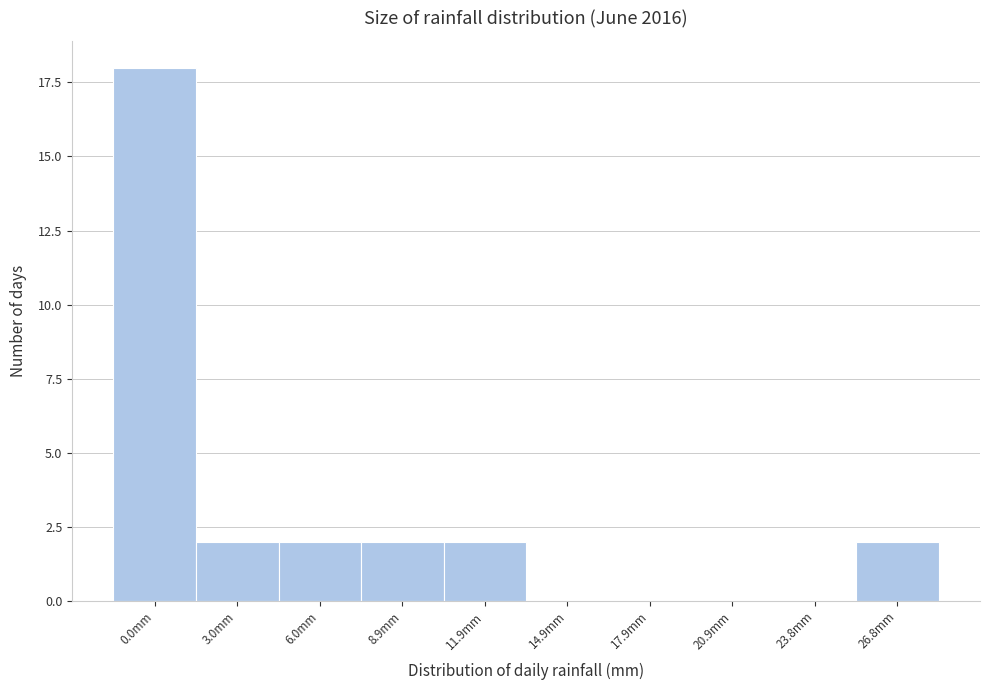

Reading right to left, list all the values displayed in this chart.

26.8mm=2	23.8mm=0	20.9mm=0	17.9mm=0	14.9mm=0	11.9mm=2	8.9mm=2	6.0mm=2	3.0mm=2	0.0mm=18